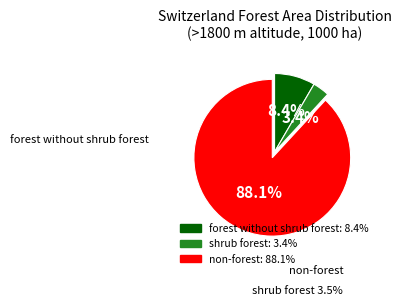

Rank the categories by value from lowest to highest.

shrub forest, forest without shrub forest, non-forest